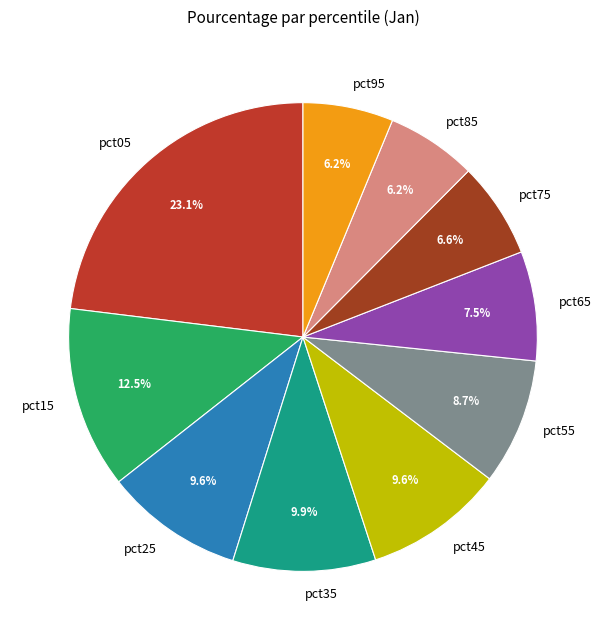

What percentage is the pct55 slice, to the nearest percent?

9%